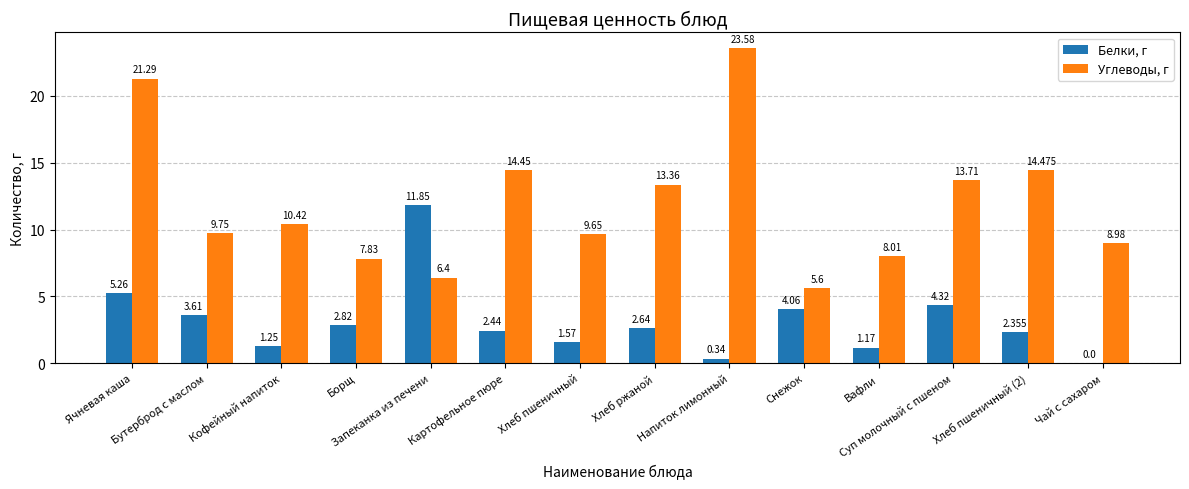

Which series has the largest total across all categories?

Углеводы, г